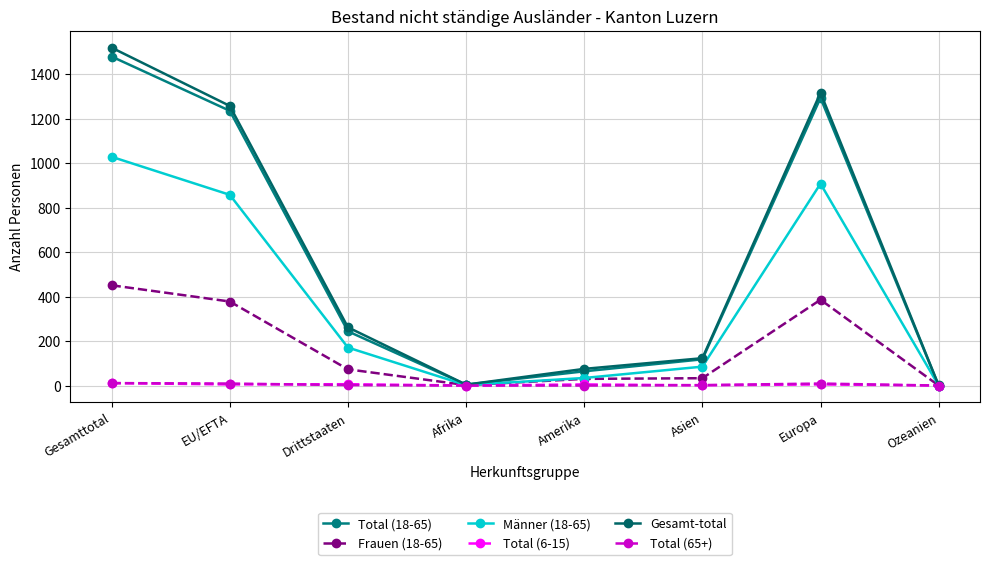

True or false: Frauen (18-65) and Total (65+) cross at least once.

False